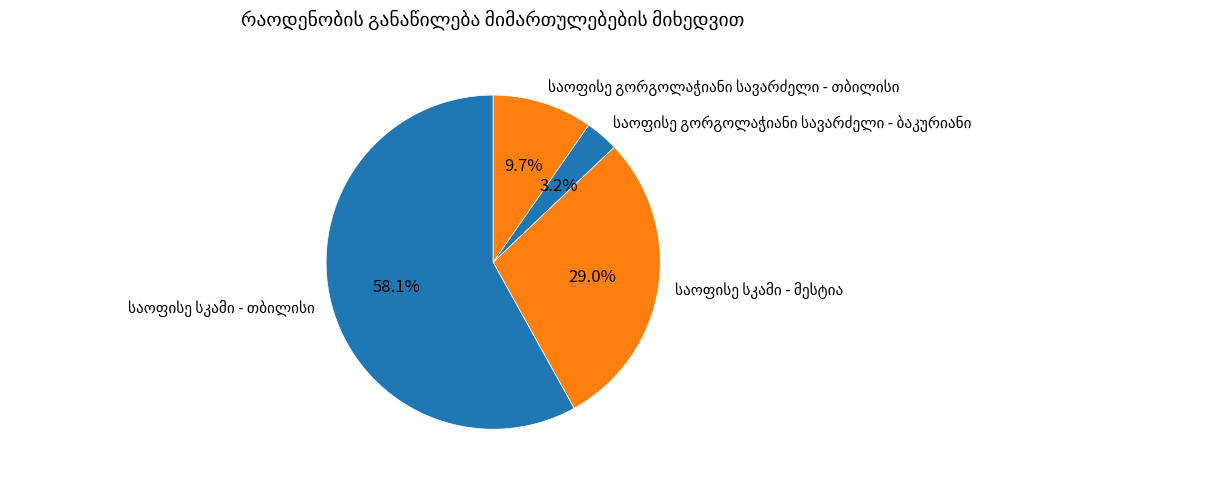

To the nearest percent, what is the difference between the largest and smallest slice percentages?

55%